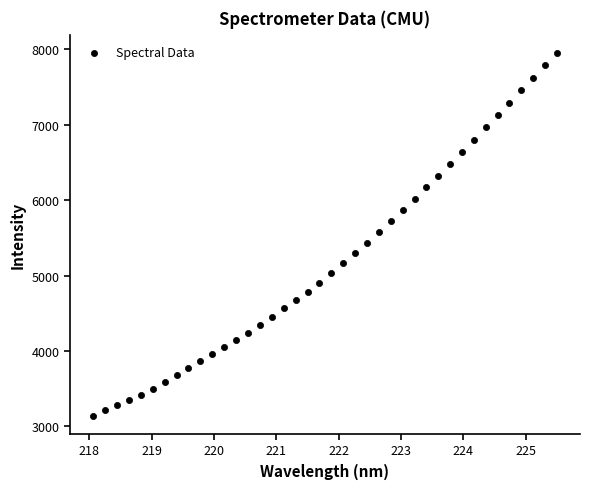

What is the range of X values (max minus min)?

7.4